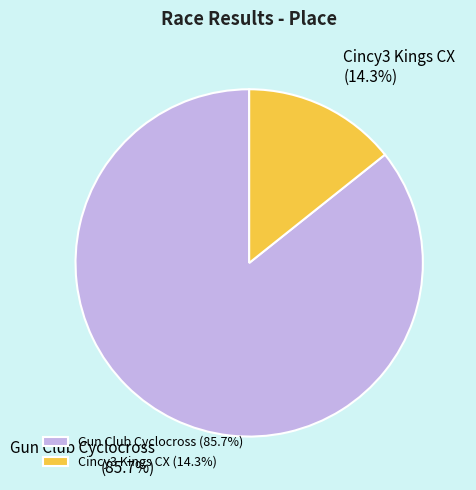

The Cincy3 Kings CX slice represents 14% of the pie. True or false?

True